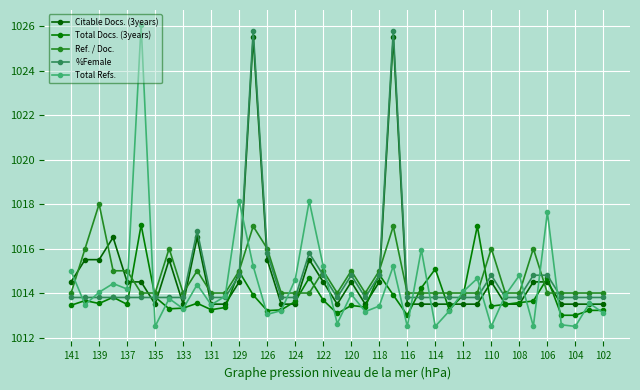

Is this an area chart (filled region under the line)?

No